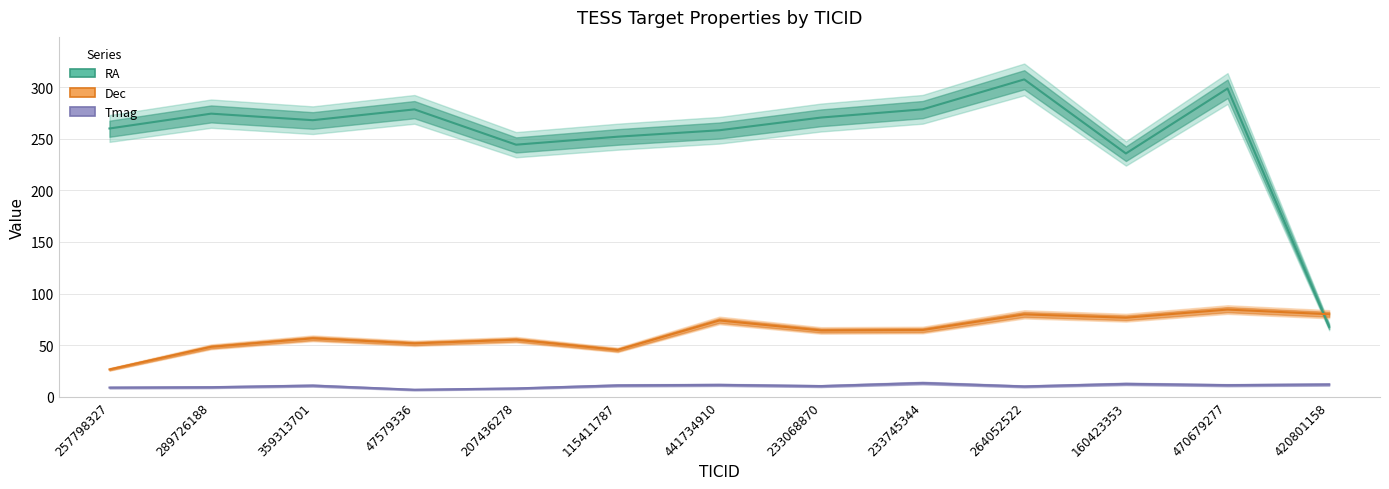

What is the maximum value for Tmag?

13.3